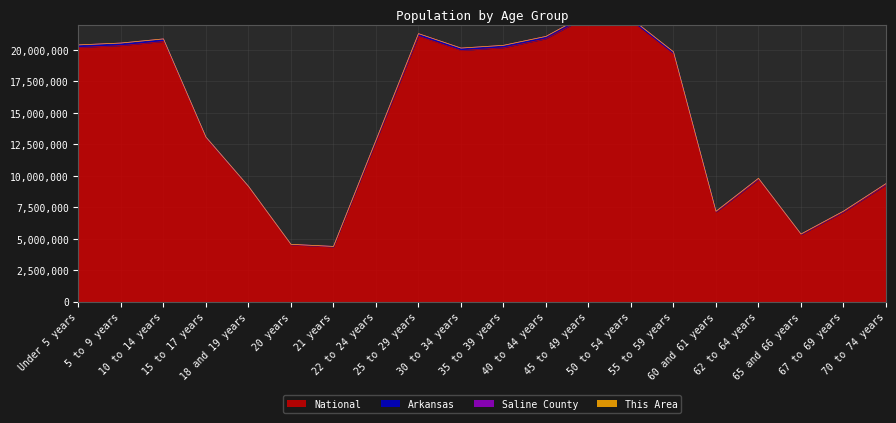

At which label does Arkansas reach its peak?

45 to 49 years